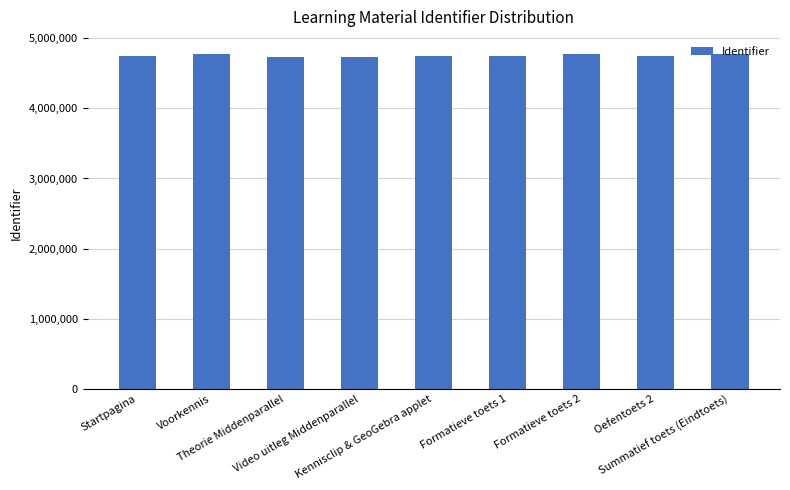

What is the sum of all values?

42790925